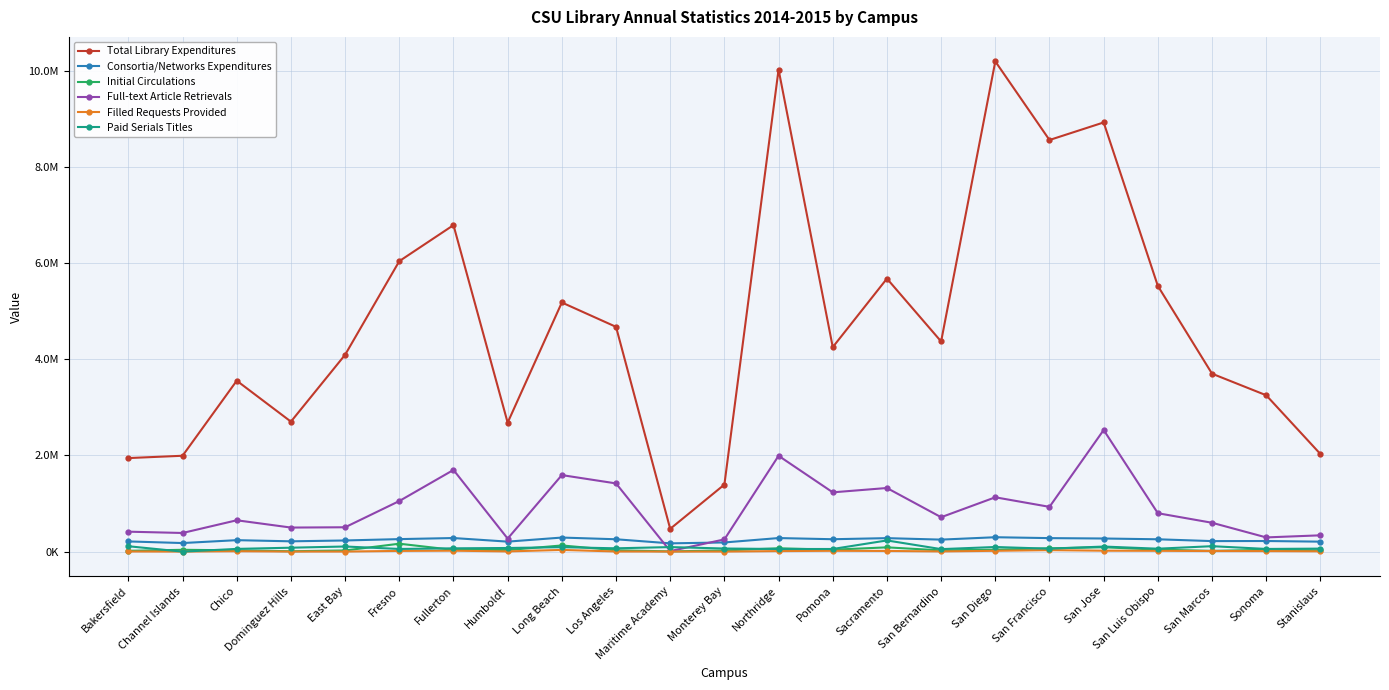

Is this an area chart (filled region under the line)?

No